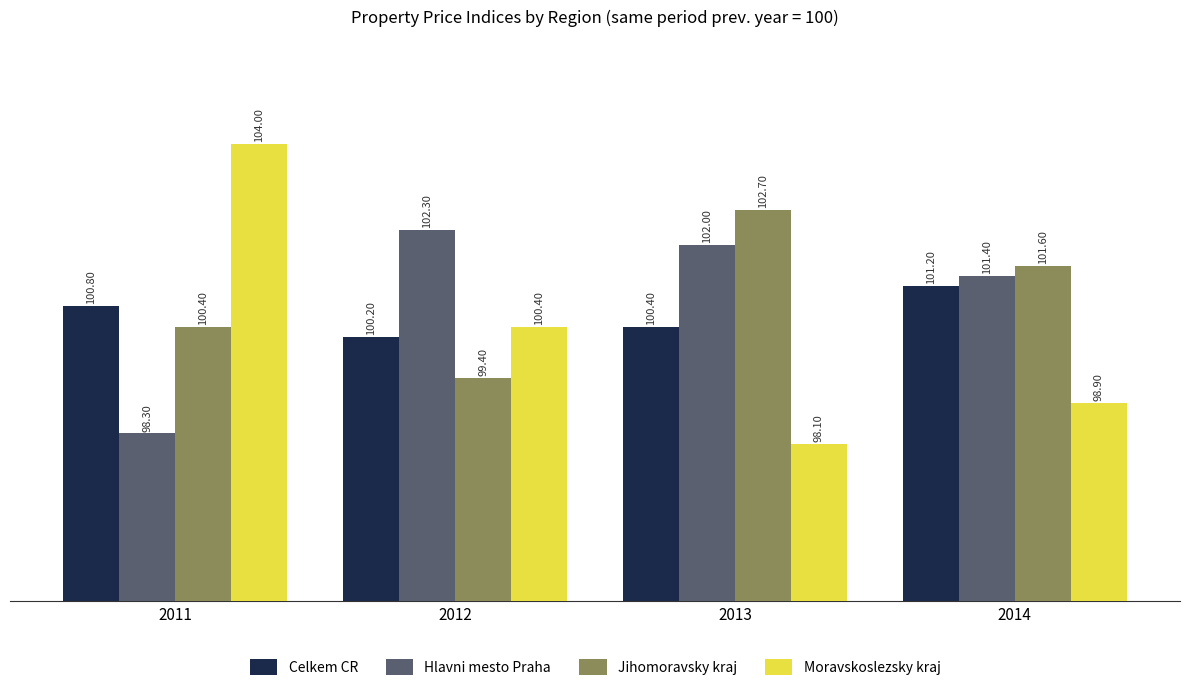

The value of Celkem CR at 2012 is 48.0. True or false?

False